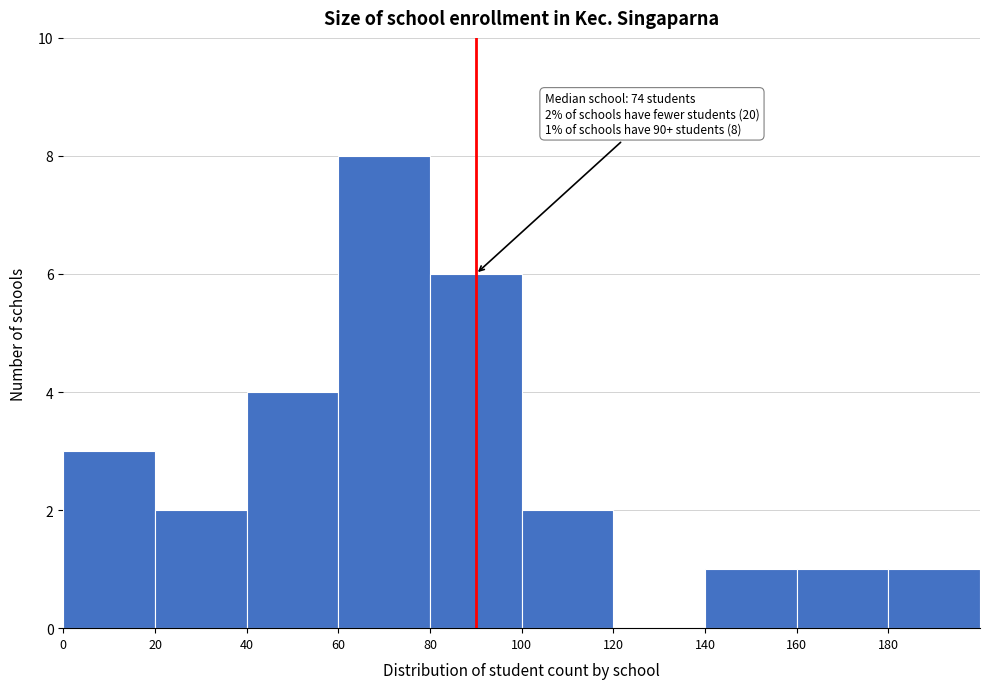

Which range on the x-axis has the tallest bar?

60 to 80